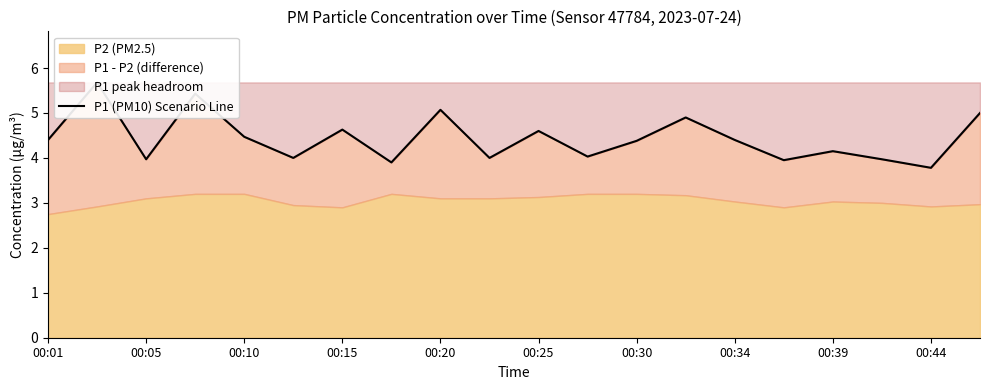

Reading left to right, extract all data points from this chart.

4.4	5.7	4.0	5.4	4.5	4.0	4.6	3.9	5.1	4.0	4.6	4.0	4.4	4.9	4.4	4.0	4.2	4.0	3.8	5.0